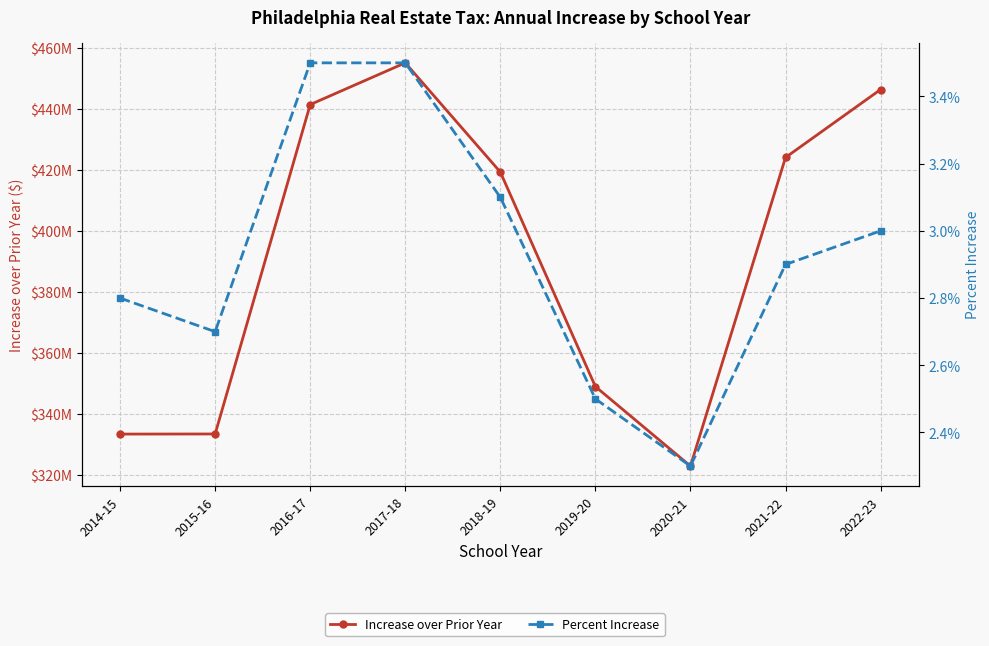

Reading right to left, what are all the values shown in this chart?

Increase over Prior Year: 446246681.4	423968579.6	322834415.6	348896867.0	419197958.8	454985348.2	441313068.7	333358460.1	333324777.9
Percent Increase: 0.0	0.0	0.0	0.0	0.0	0.0	0.0	0.0	0.0